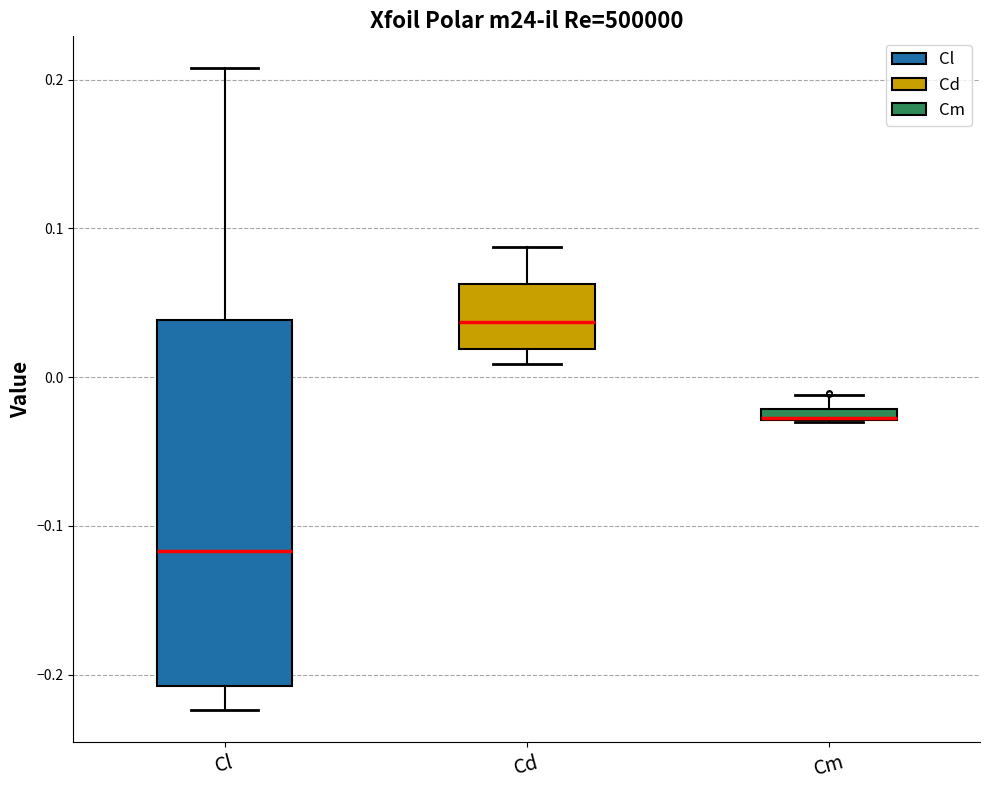

Which box is the tallest, from its lower edge to its upper edge?

Cl